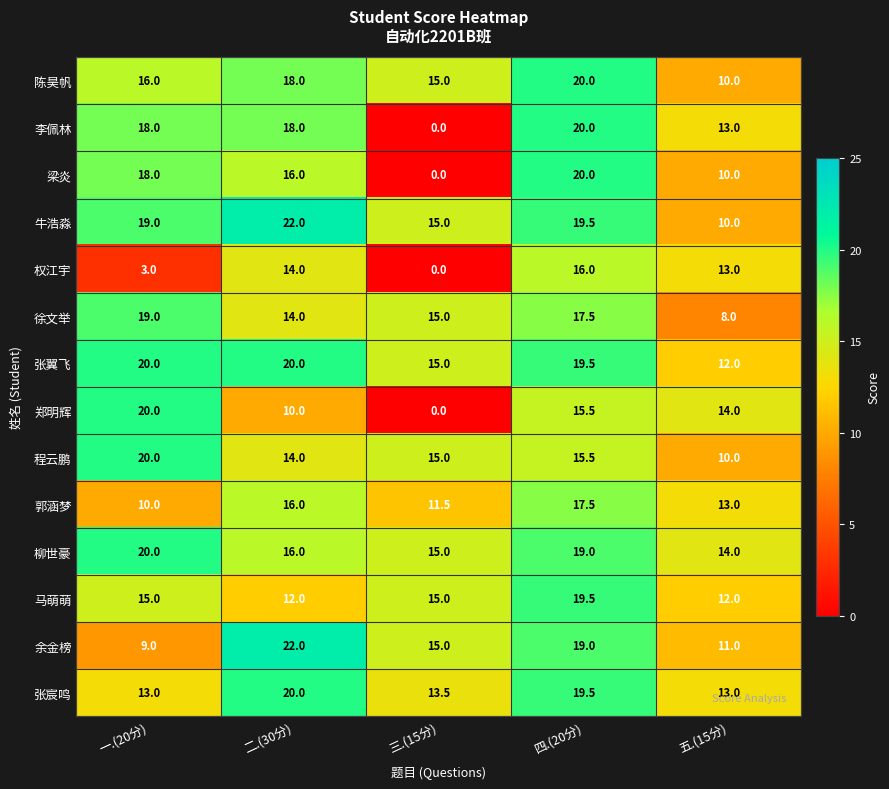

What is the difference between the highest and lowest values at 三.(15分)?

15.0